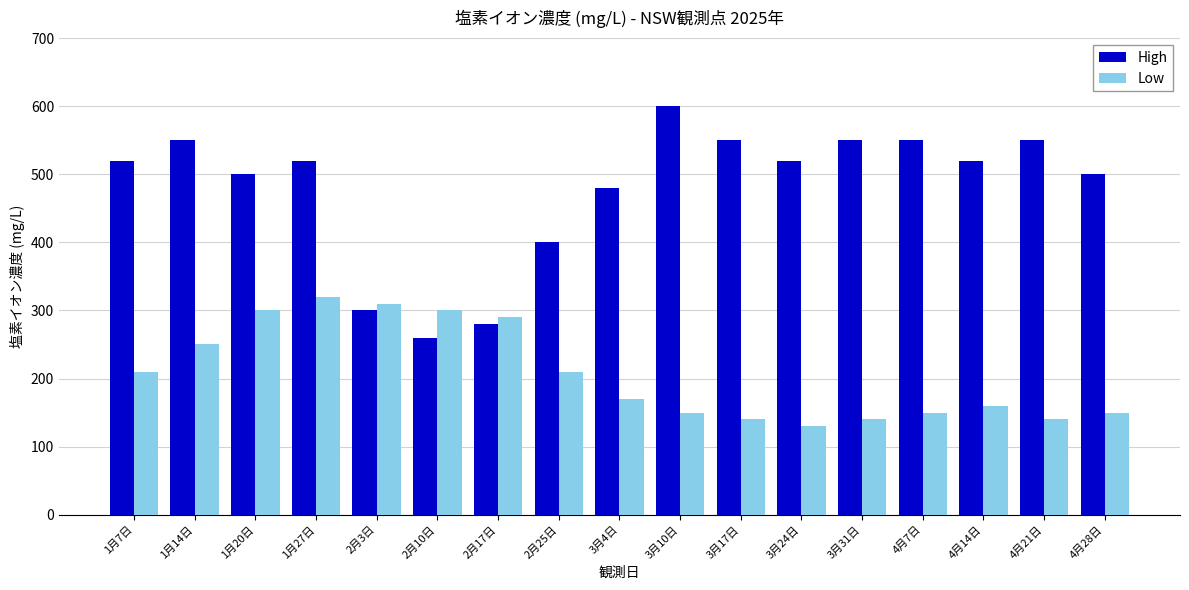

What is the average value of the Low series?

207